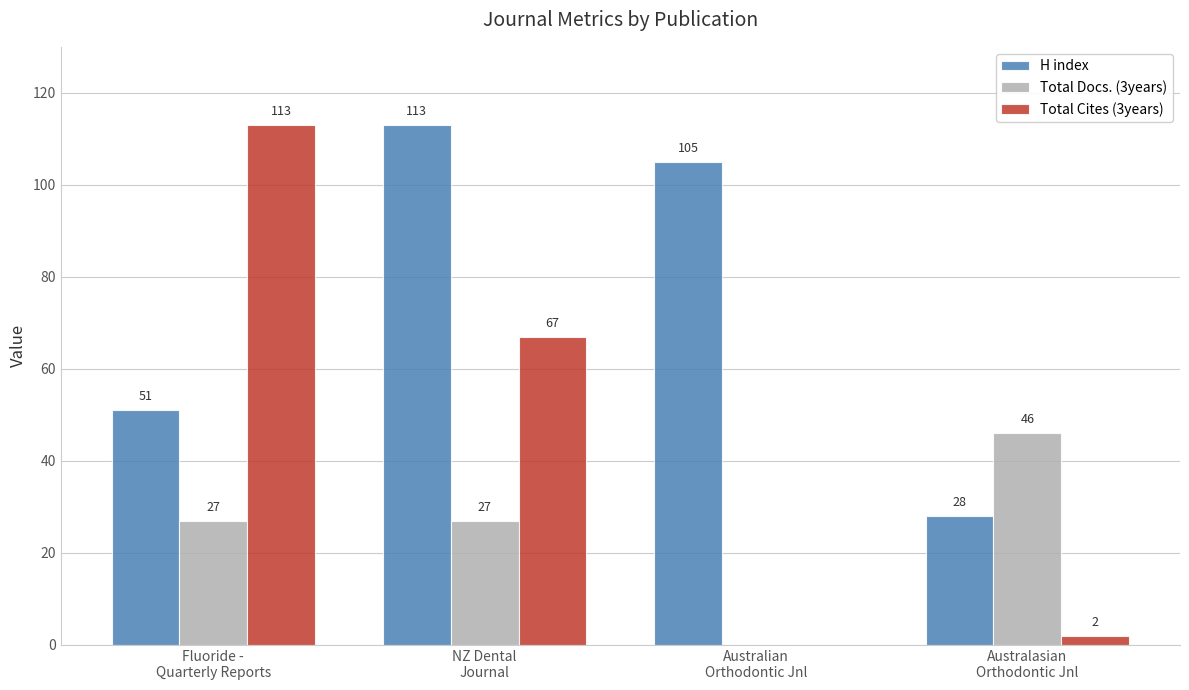

Reading left to right, what are all the values shown in this chart?

H index: Fluoride -
Quarterly Reports=51	NZ Dental
Journal=113	Australian
Orthodontic Jnl=105	Australasian
Orthodontic Jnl=28
Total Docs. (3years): Fluoride -
Quarterly Reports=27	NZ Dental
Journal=27	Australian
Orthodontic Jnl=0	Australasian
Orthodontic Jnl=46
Total Cites (3years): Fluoride -
Quarterly Reports=113	NZ Dental
Journal=67	Australian
Orthodontic Jnl=0	Australasian
Orthodontic Jnl=2